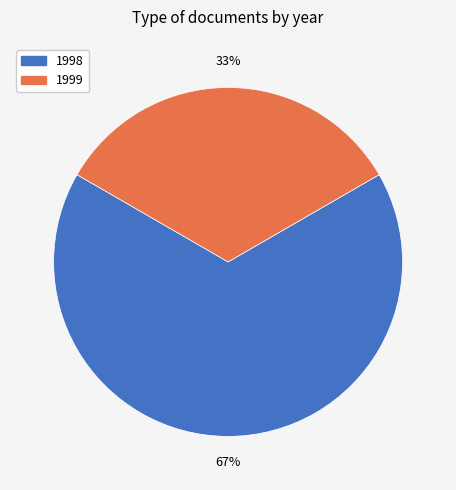

The 1999 slice represents 33% of the pie. True or false?

True